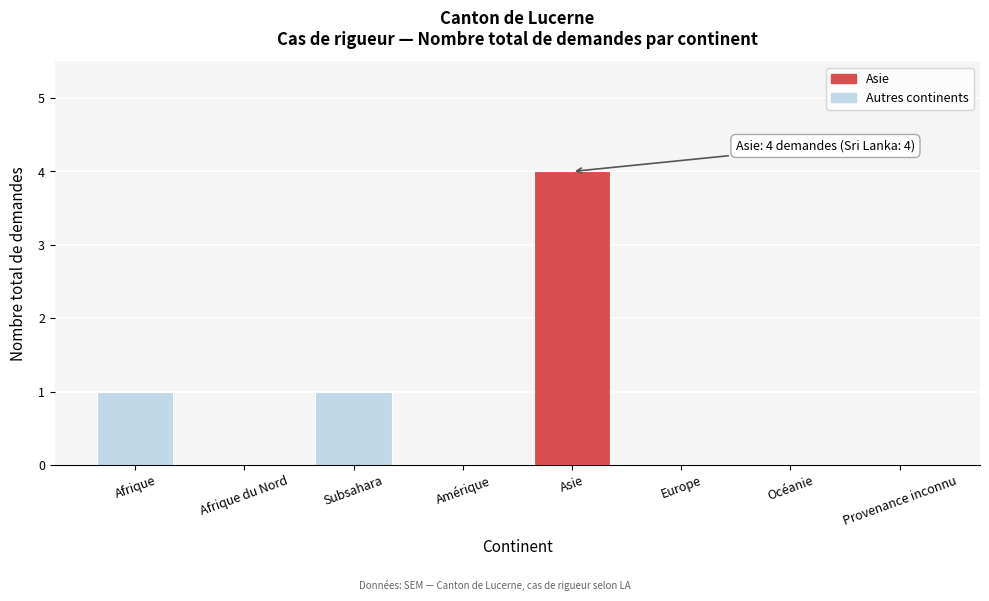

Reading left to right, extract all data points from this chart.

Afrique=1	Afrique du Nord=0	Subsahara=1	Amérique=0	Asie=4	Europe=0	Océanie=0	Provenance inconnu=0